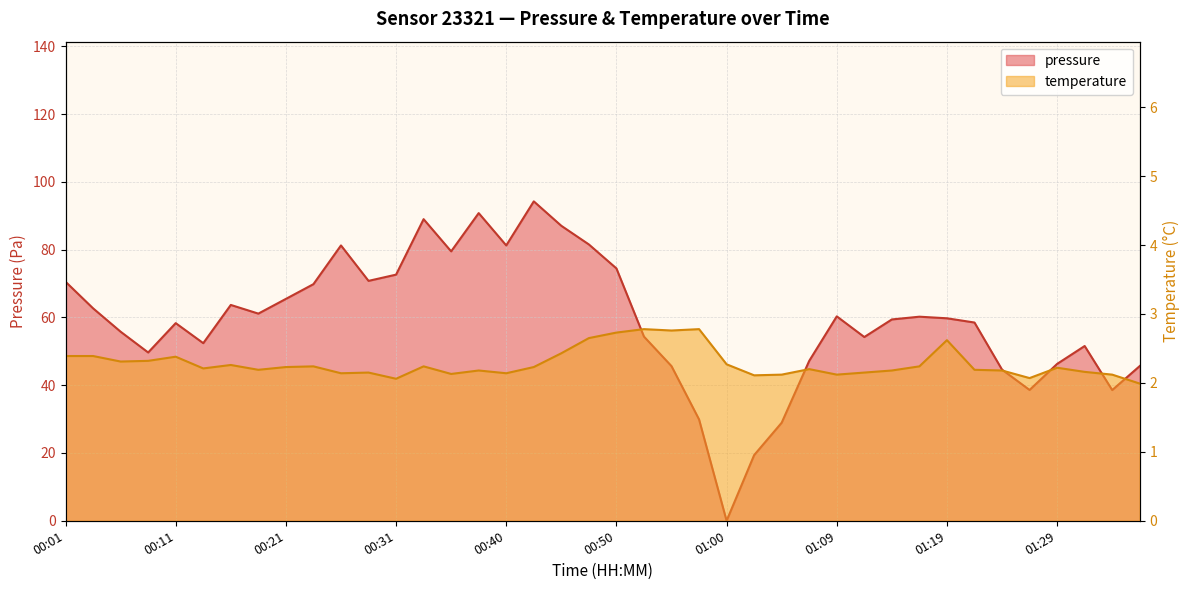

The pressure series shows 29.1 at 01:02. True or false?

False